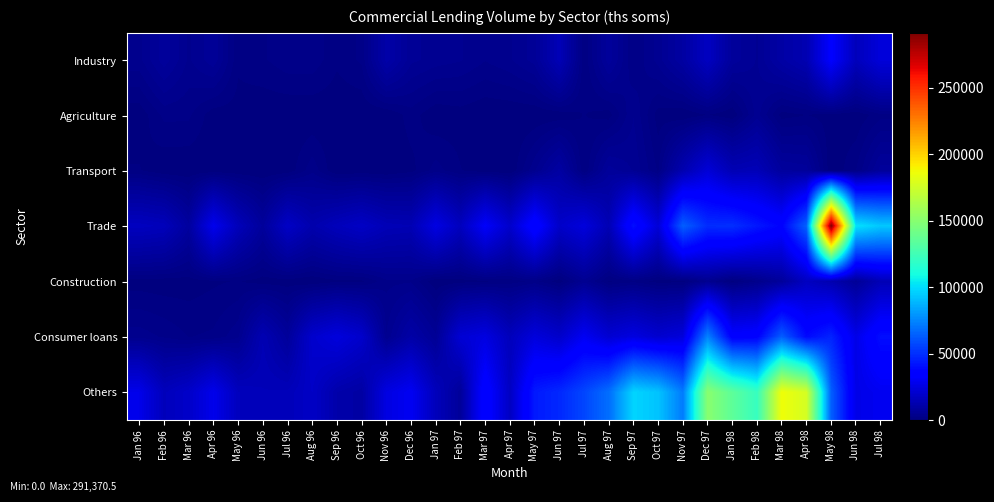

At how many categories does at least one series exceed 43769?

15